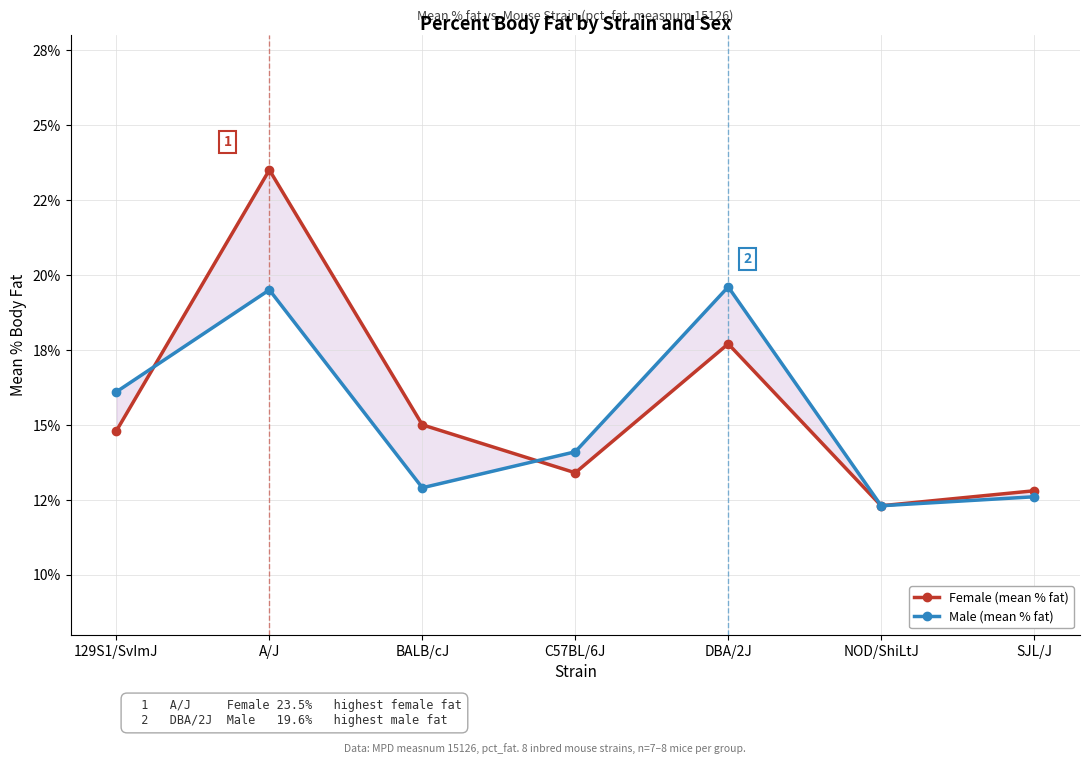

What is the total value across all series at A/J?

43.0